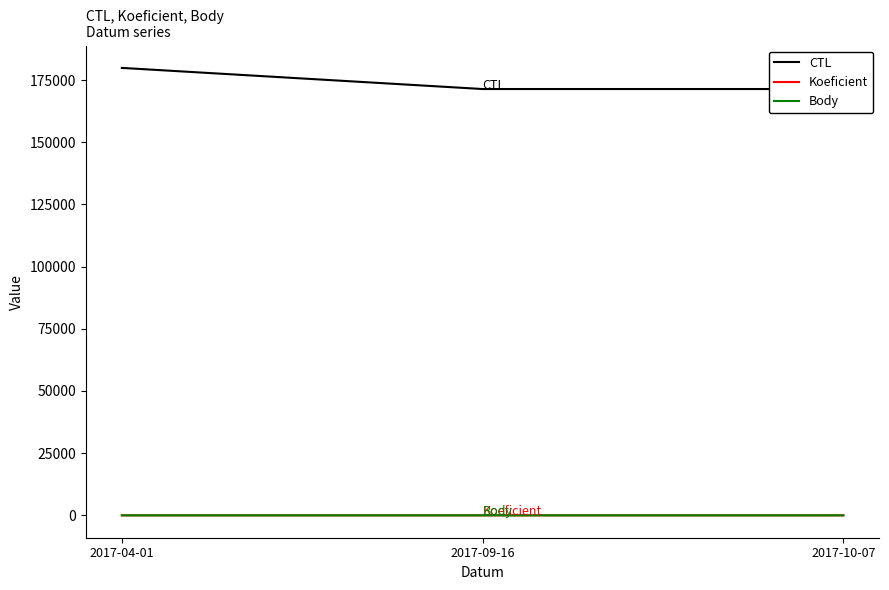

At which label is CTL closest to 175661?

2017-10-07